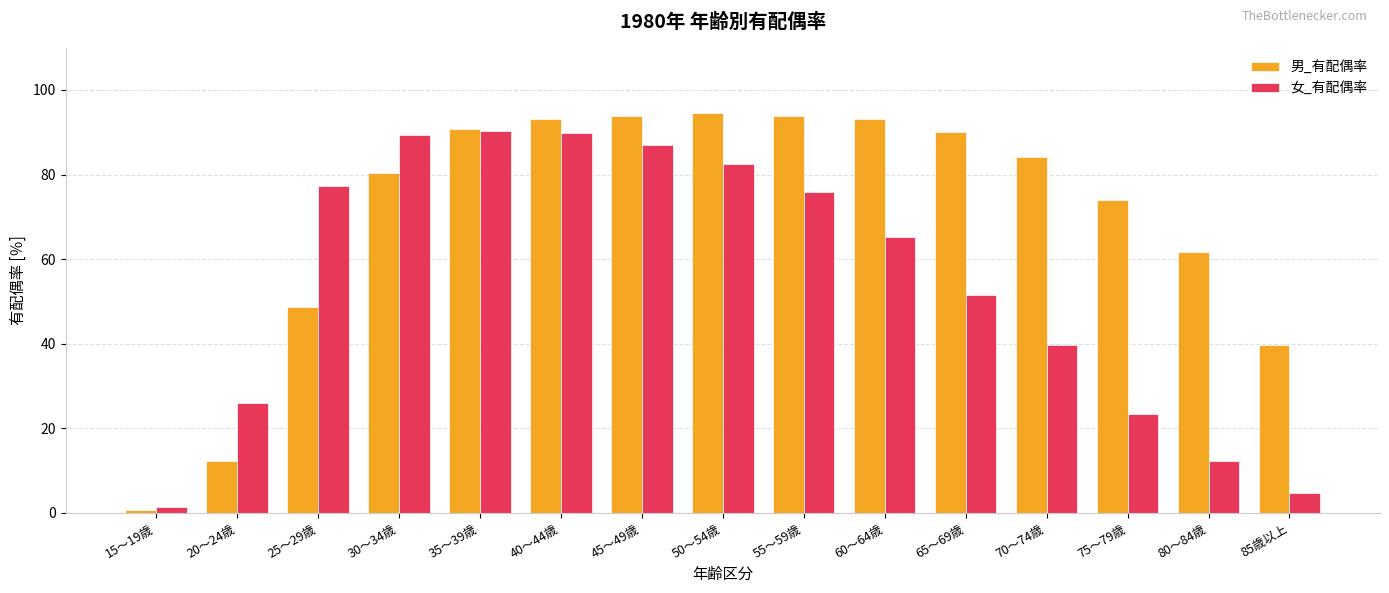

The value of 男_有配偶率 at 30～34歳 is 80.3. True or false?

True